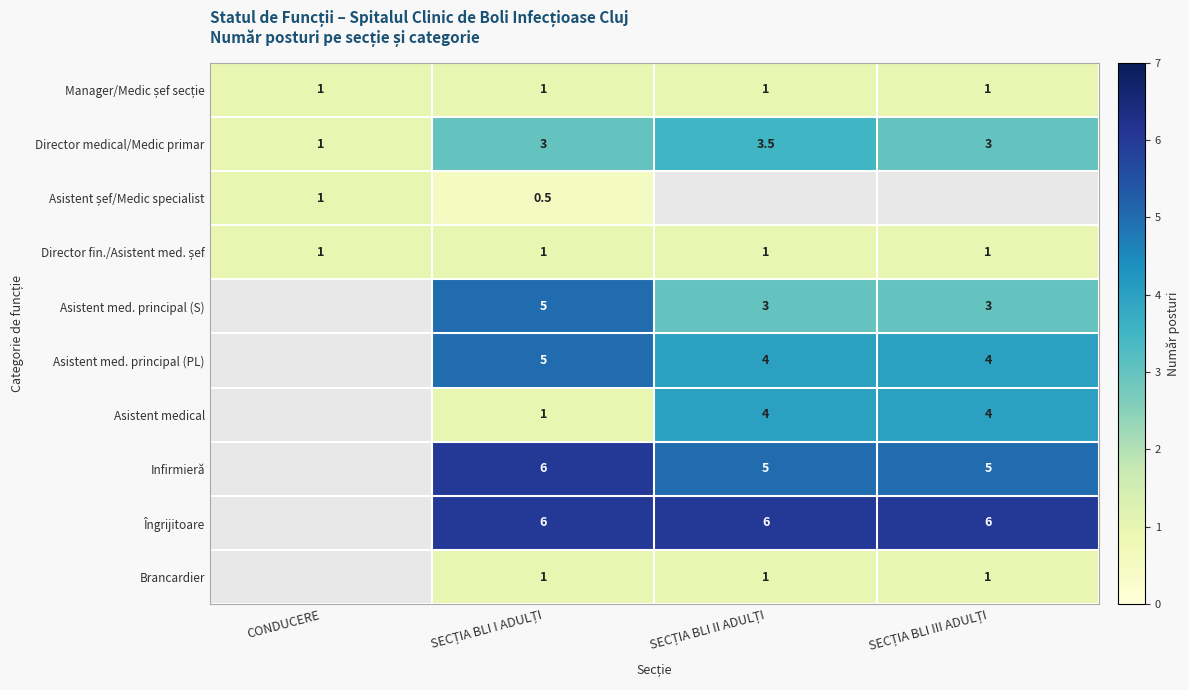

At which label is Director medical/Medic primar closest to 2?

CONDUCERE